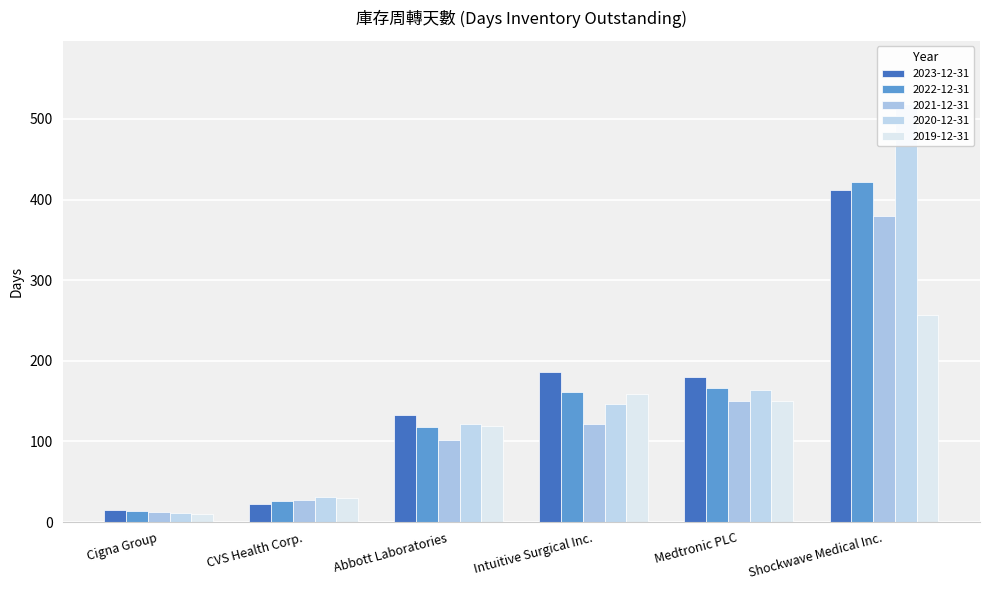

List the series in order of their overall mean, highest first.

2020-12-31, 2023-12-31, 2022-12-31, 2021-12-31, 2019-12-31